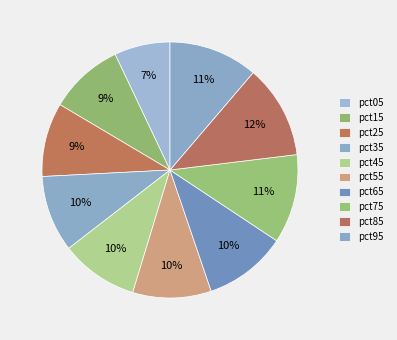

To the nearest percent, what is the combined percentage of pct25 and pct95?

21%